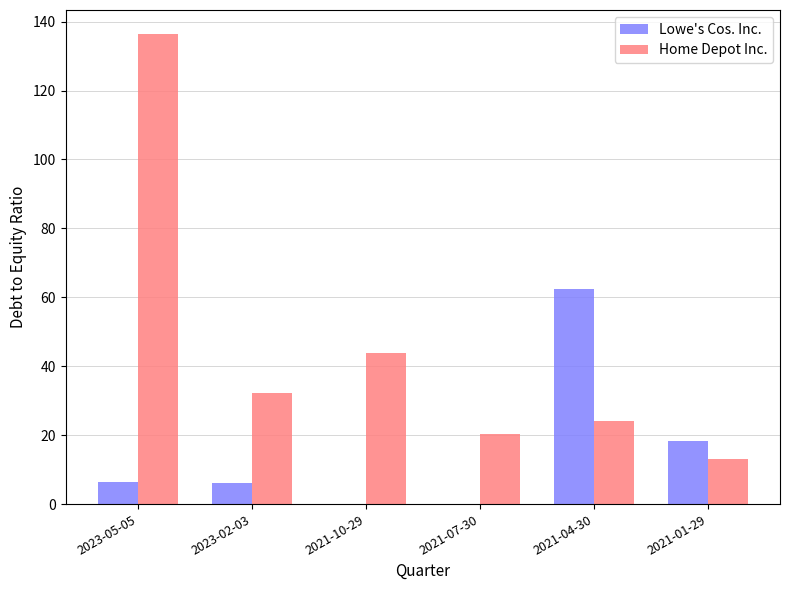

Which series changed the most between 2021-07-30 and 2021-04-30?

Lowe's Cos. Inc.